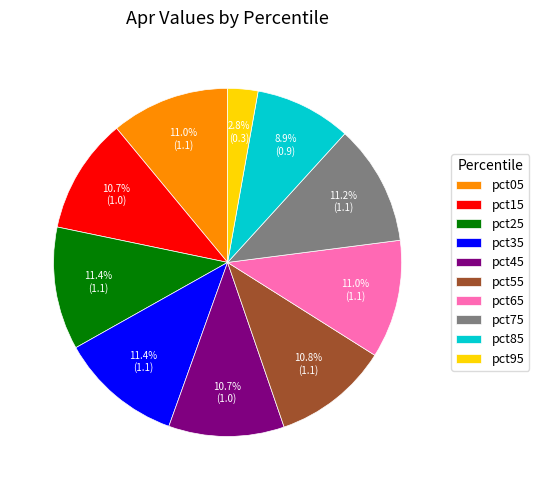

How many slices are in this pie chart?

10